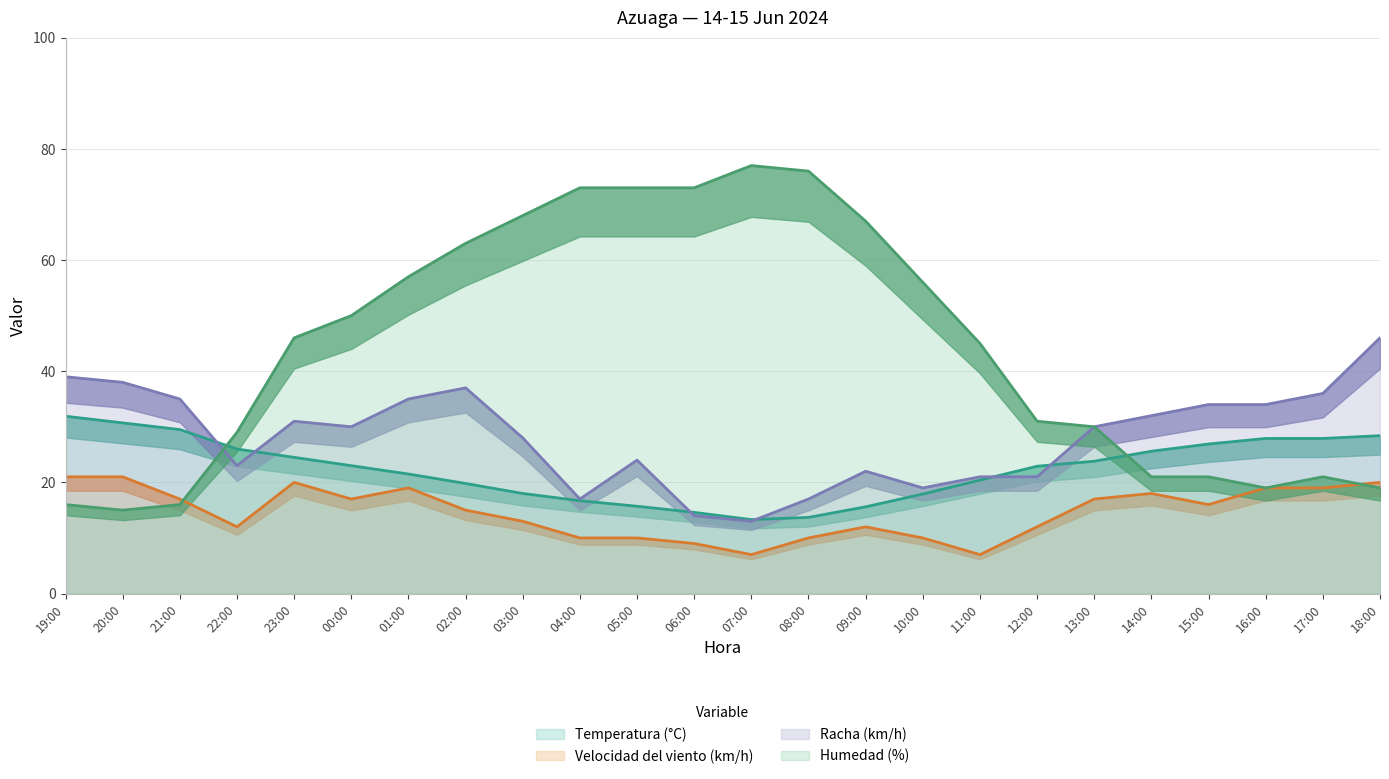

Where is the first local minimum for Humedad (%)?

20:00